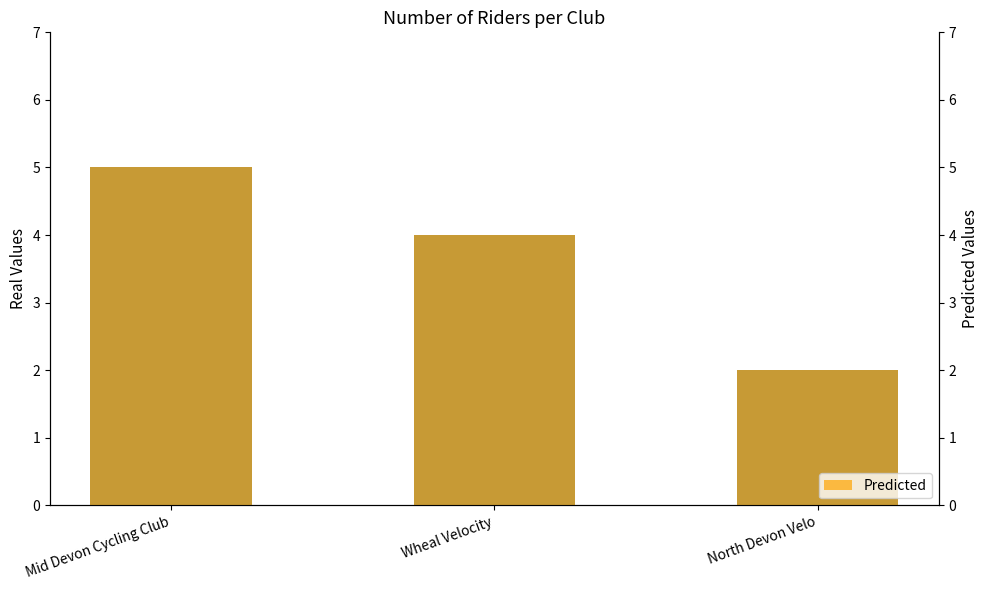

How many data points does each series have?

3